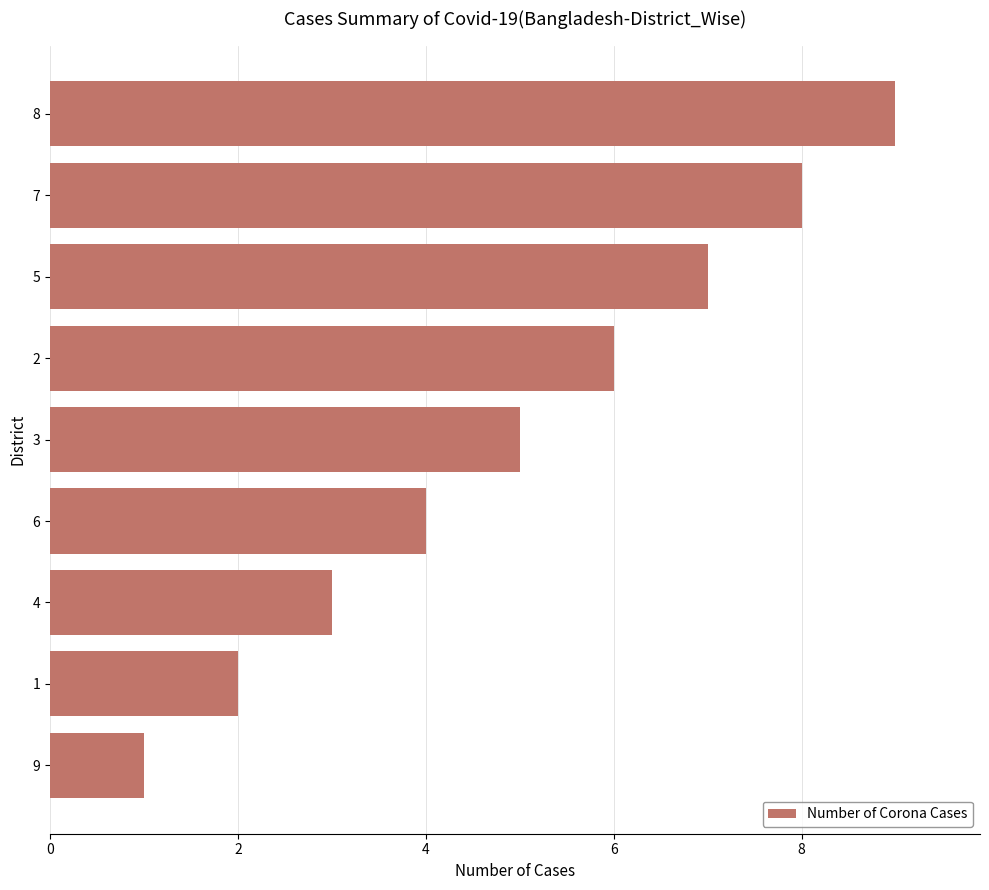

What is the difference between the maximum and second lowest values?

7